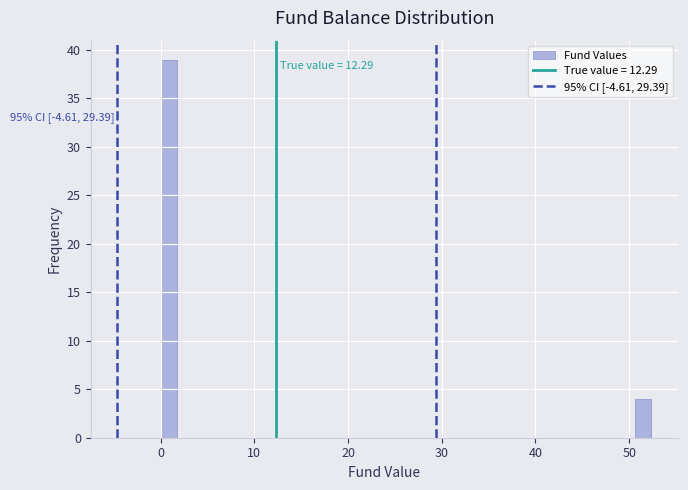

Read against the x-axis, roughly where is the centre of the tallest bar?

1